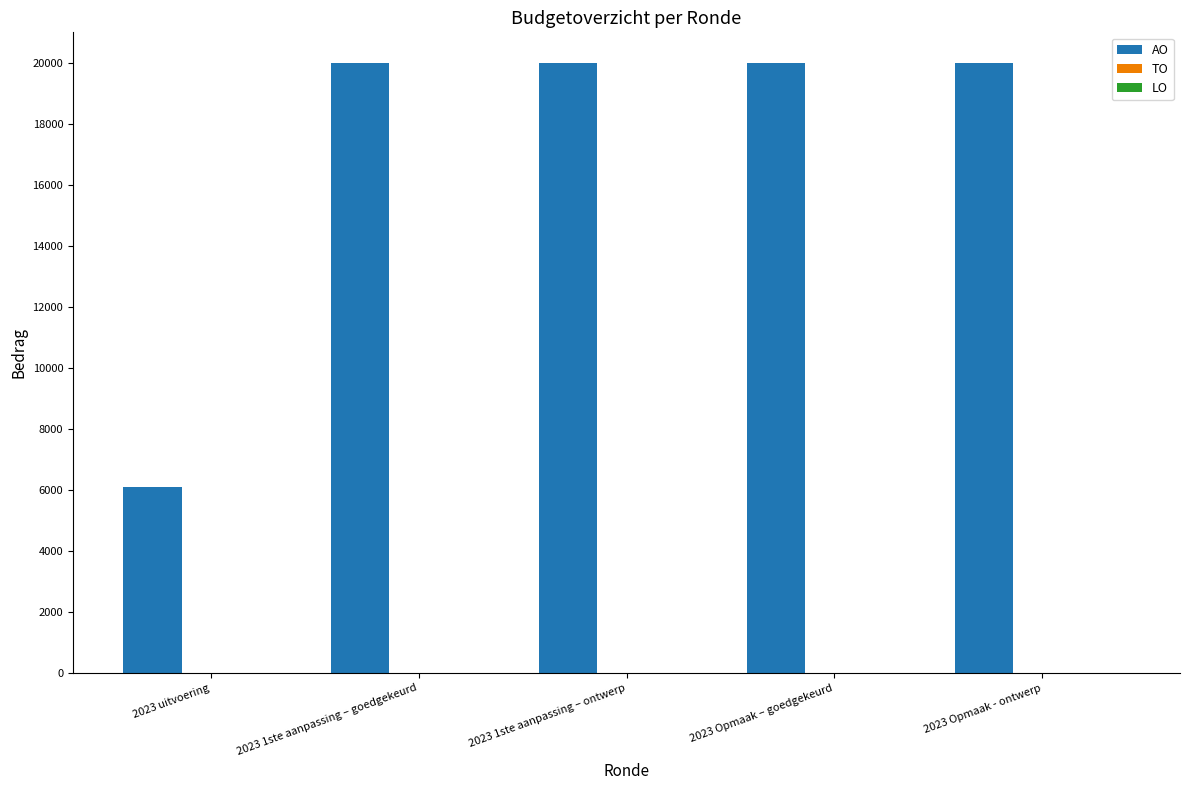

What is the maximum value shown in the chart?

20000